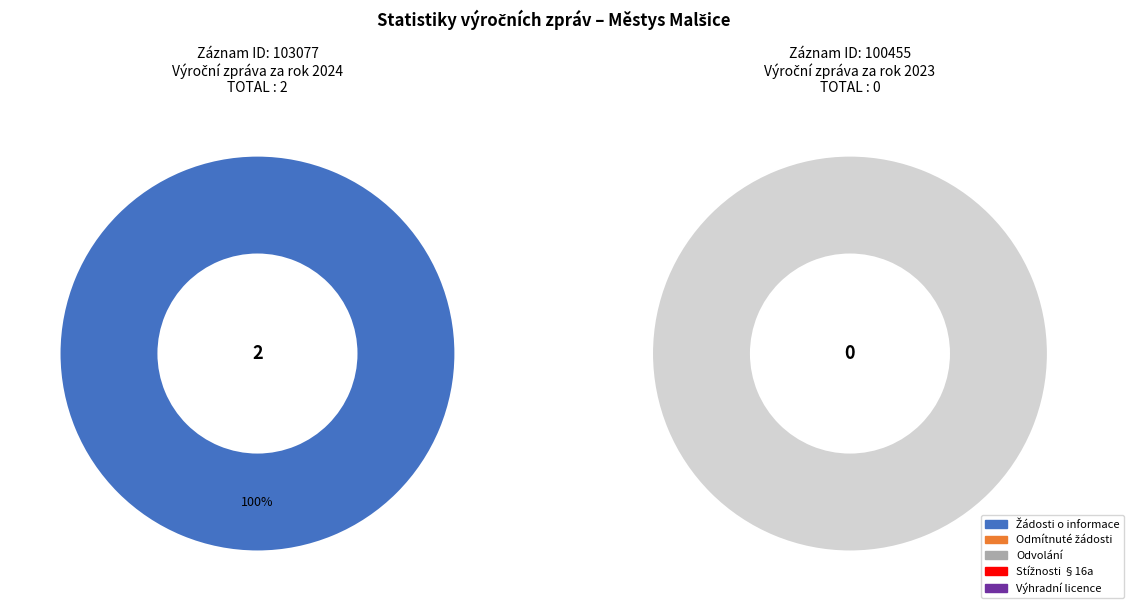

Which has a higher value, 103077 (2024) or 100455 (2023)?

103077 (2024)